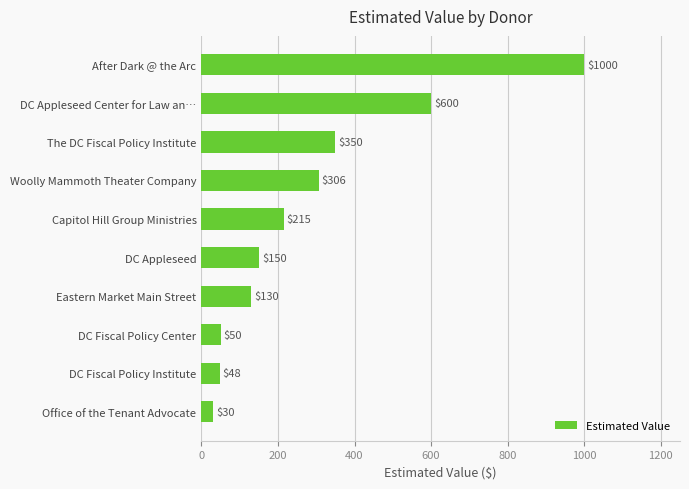

What is the difference between the values at Capitol Hill Group Ministries and Woolly Mammoth Theater Company?

91